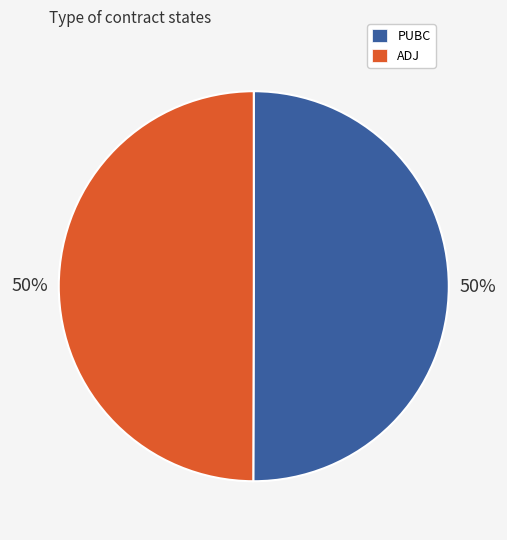

To the nearest percent, what percentage of the pie is ADJ?

50%